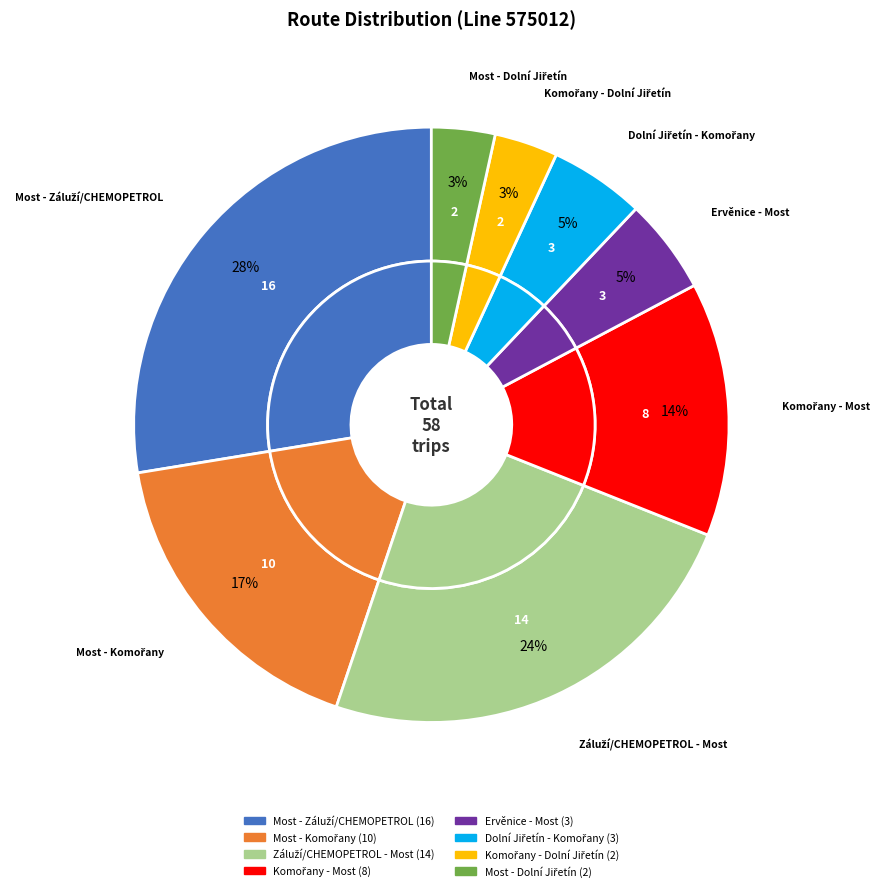

What percentage is the Komořany - Most slice, to the nearest percent?

14%